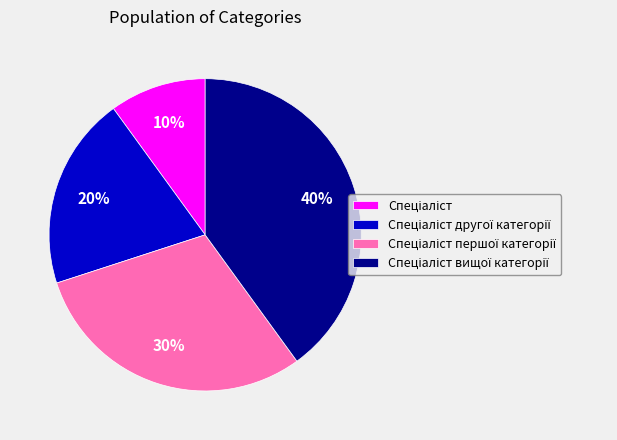

Does any single category account for the majority?

No